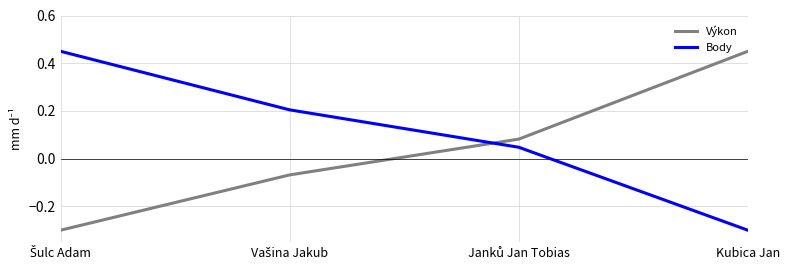

True or false: Body has more than 0 interior local peaks.

False